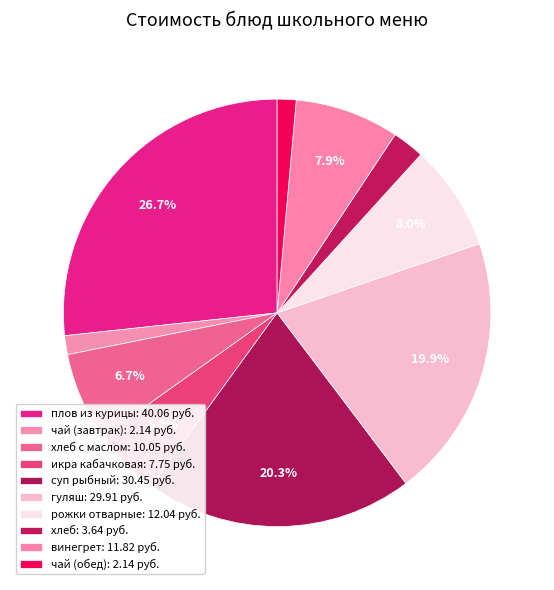

Is there any slice that represents more than half of the pie?

No